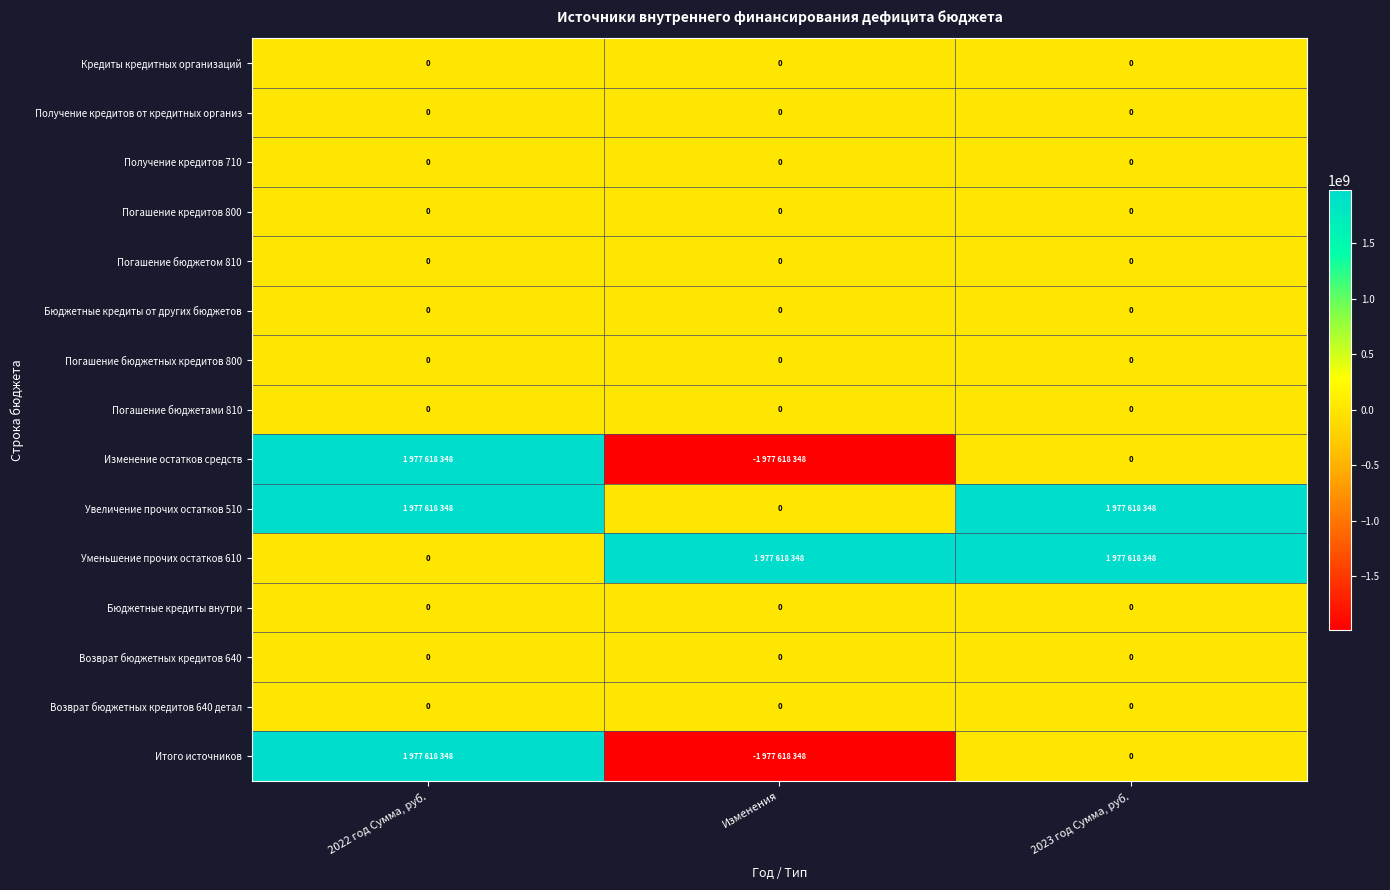

The value of Возврат бюджетных кредитов 640 детал at 2022 год Сумма, руб. is 0. True or false?

True